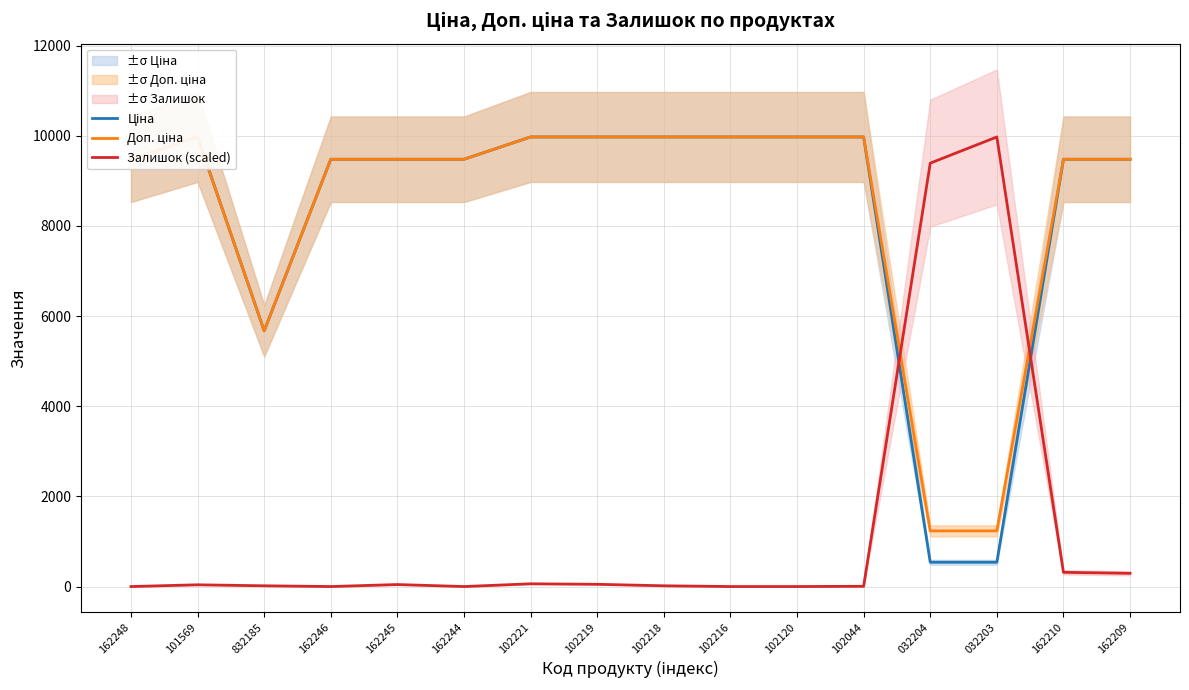

How many data points in Доп. ціна are less than 9480?

3